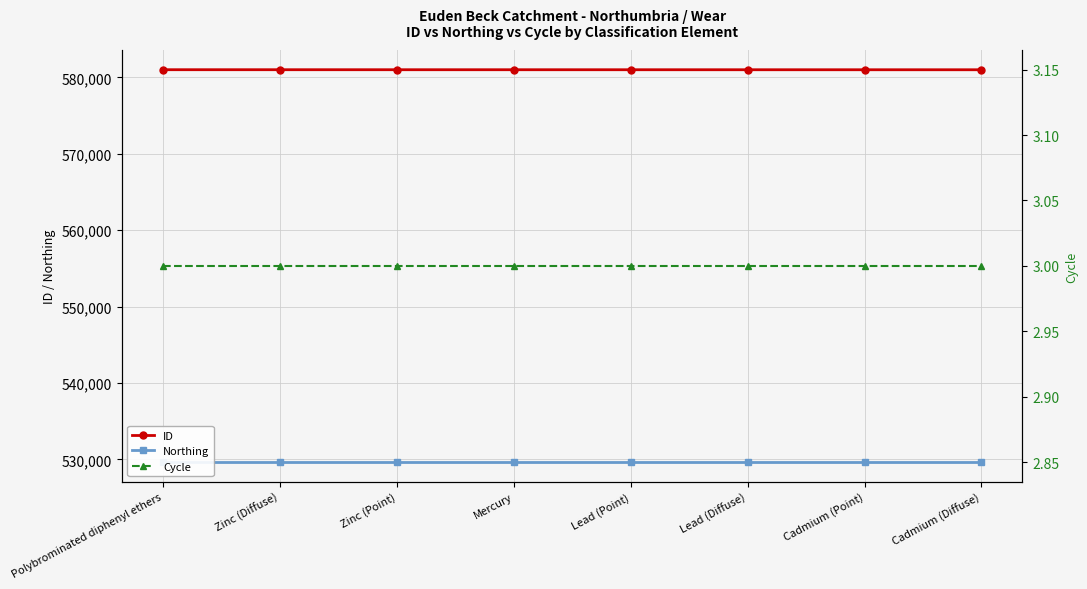

True or false: Northing and ID cross at least once.

False